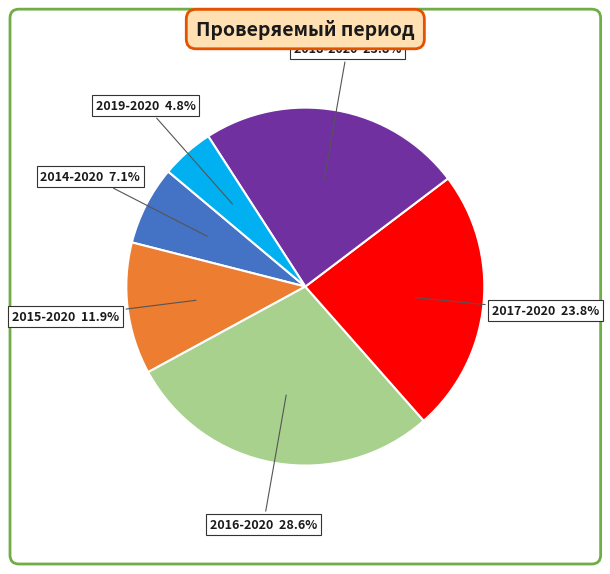

Does any single category account for the majority?

No